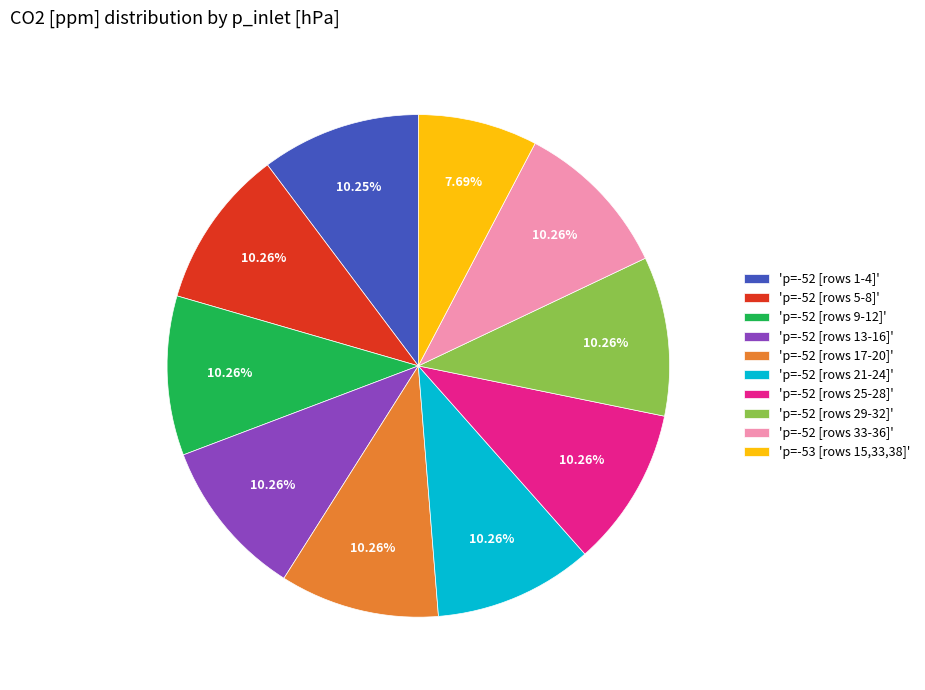

Combined, do 'p=-52 [rows 13-16]' and 'p=-52 [rows 9-12]' account for over 50%?

No